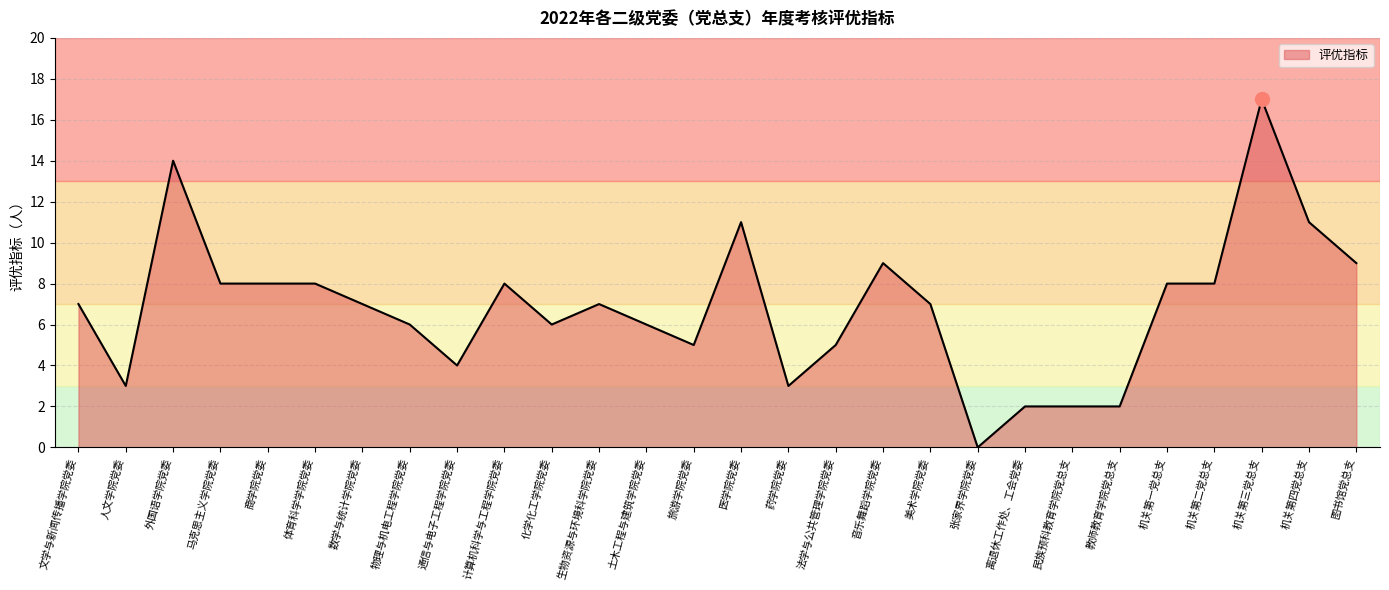

Reading right to left, list all the values displayed in this chart.

9	11	17	8	8	2	2	2	0	7	9	5	3	11	5	6	7	6	8	4	6	7	8	8	8	14	3	7